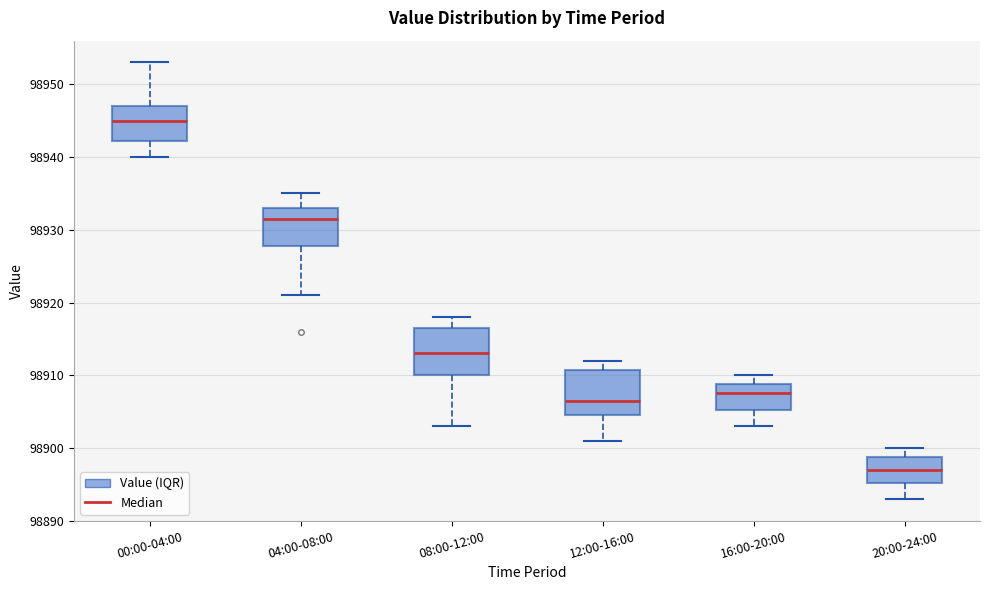

Reading left to right, transcribe this box plot: for each box, give where its median line is, the range the box spans, and where its two whiskers end, as read against the y-axis. The values are not printed on the chart, so give them approximately, as read against the axis.

00:00-04:00: median 98945, box 98942 to 98947, whiskers 98940 to 98953
04:00-08:00: median 98932, box 98928 to 98933, whiskers 98921 to 98935
08:00-12:00: median 98913, box 98910 to 98917, whiskers 98903 to 98918
12:00-16:00: median 98907, box 98905 to 98911, whiskers 98901 to 98912
16:00-20:00: median 98908, box 98905 to 98909, whiskers 98903 to 98910
20:00-24:00: median 98897, box 98895 to 98899, whiskers 98893 to 98900